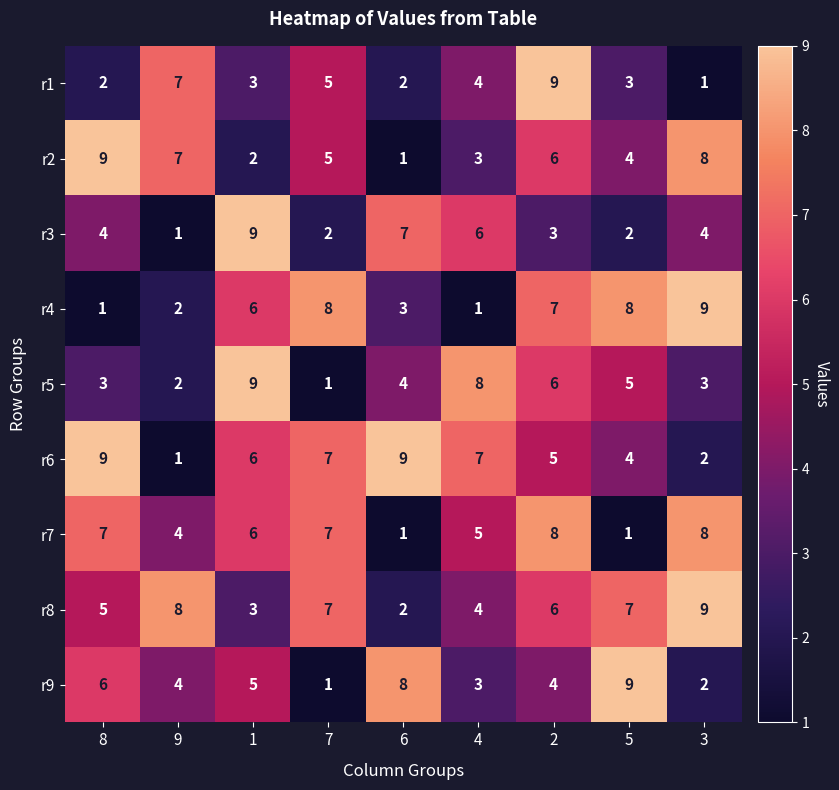

What is the spread (max minus min) of values at 7?

7